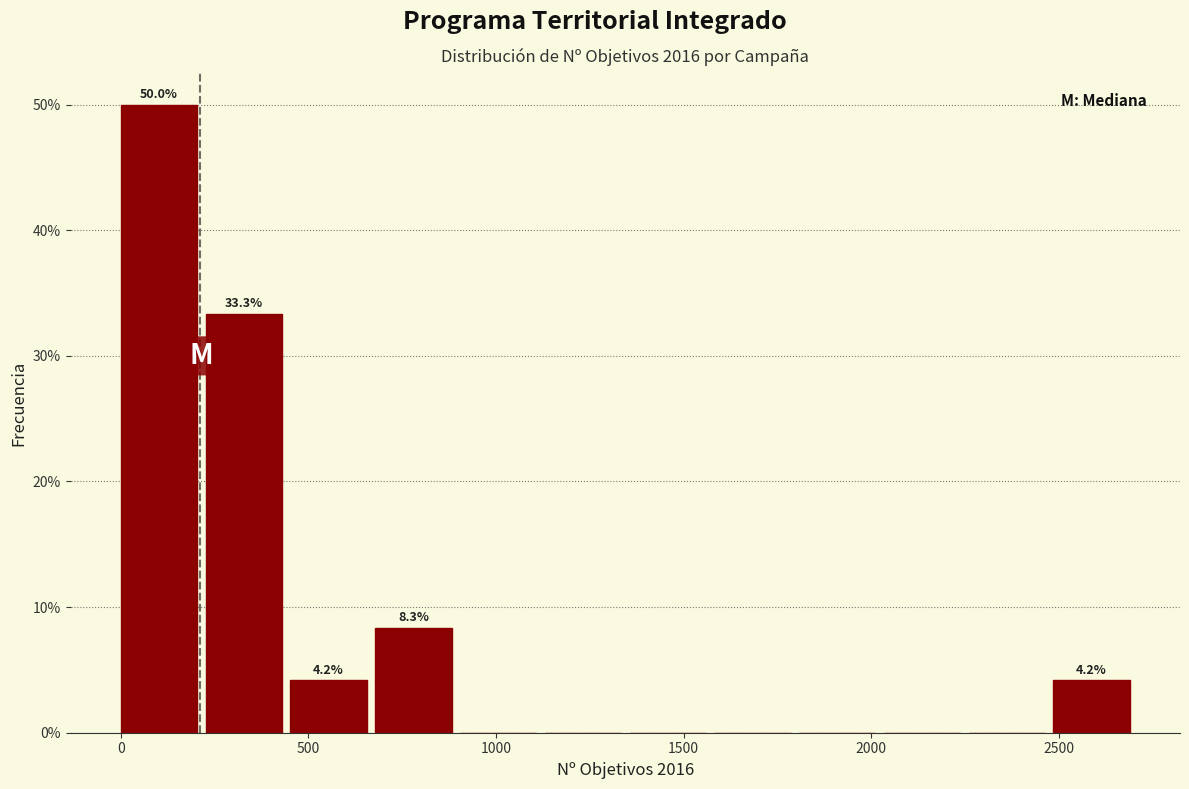

Over which range of the x-axis is the bar tallest?

0 to 250